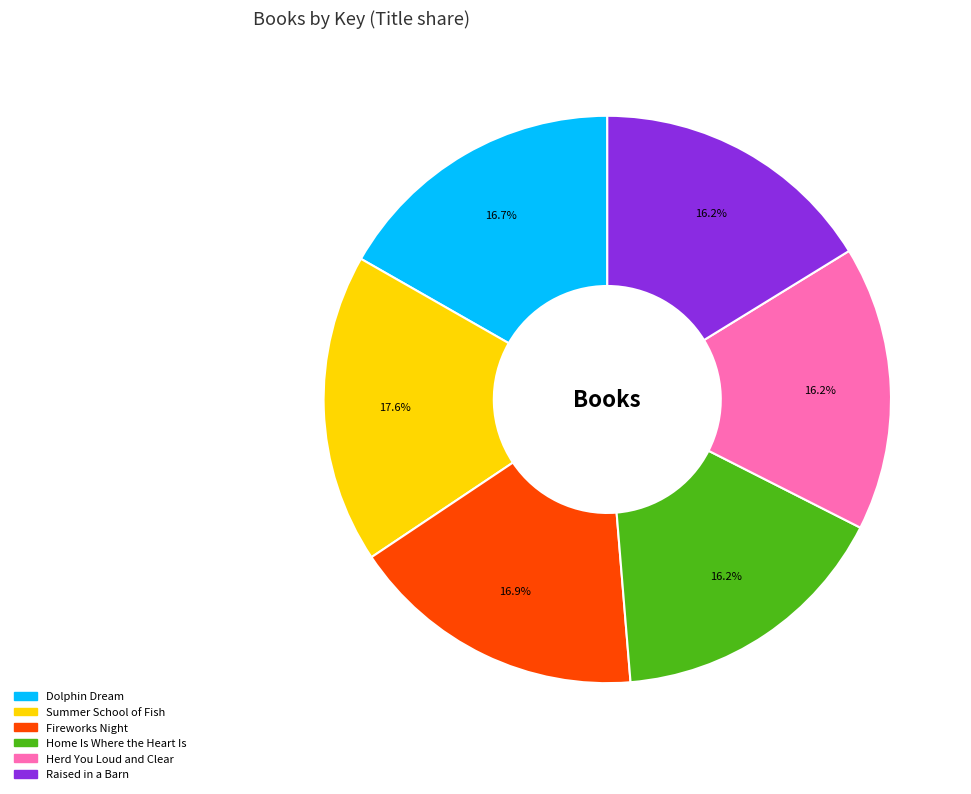

Which slice is the largest?

Summer School of Fish